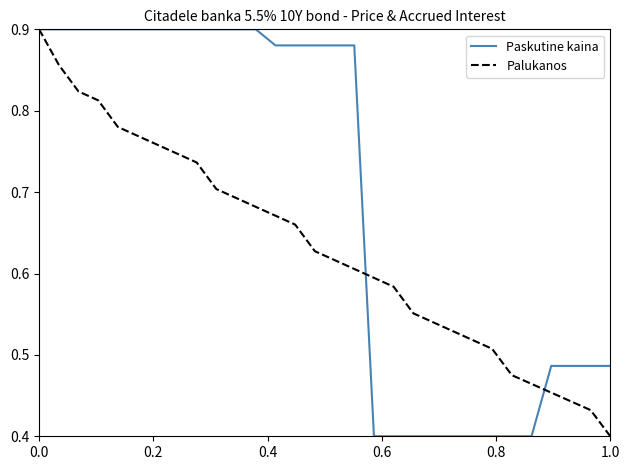

Count the Paskutine kaina values in the range 0 to 1.

30